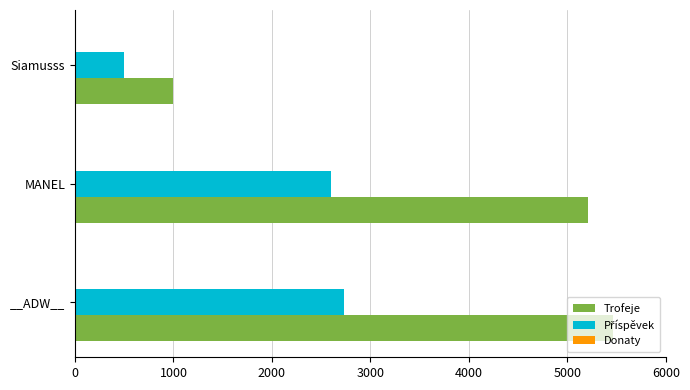

What is the difference between the maximum and minimum values in the Trofeje series?

4460